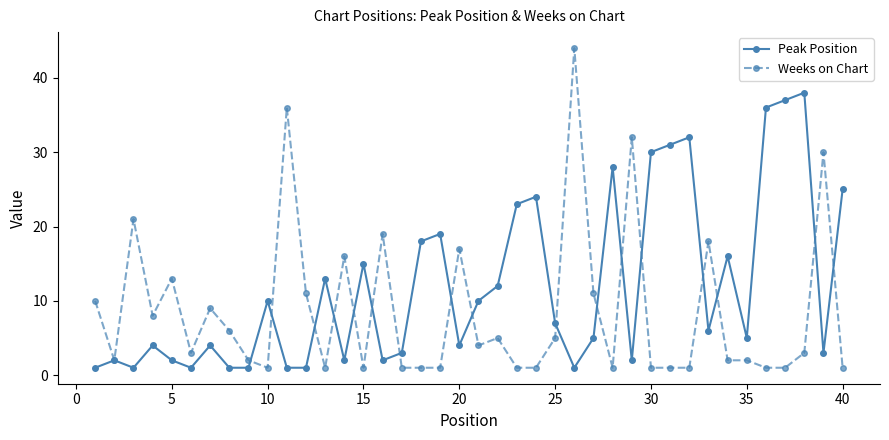

List the series in order of their peak value, lowest first.

Peak Position, Weeks on Chart